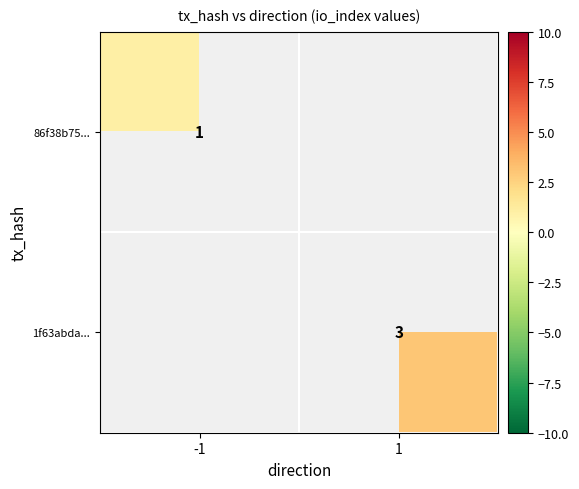

The value of 1f63abda... at 1 is 1. True or false?

False